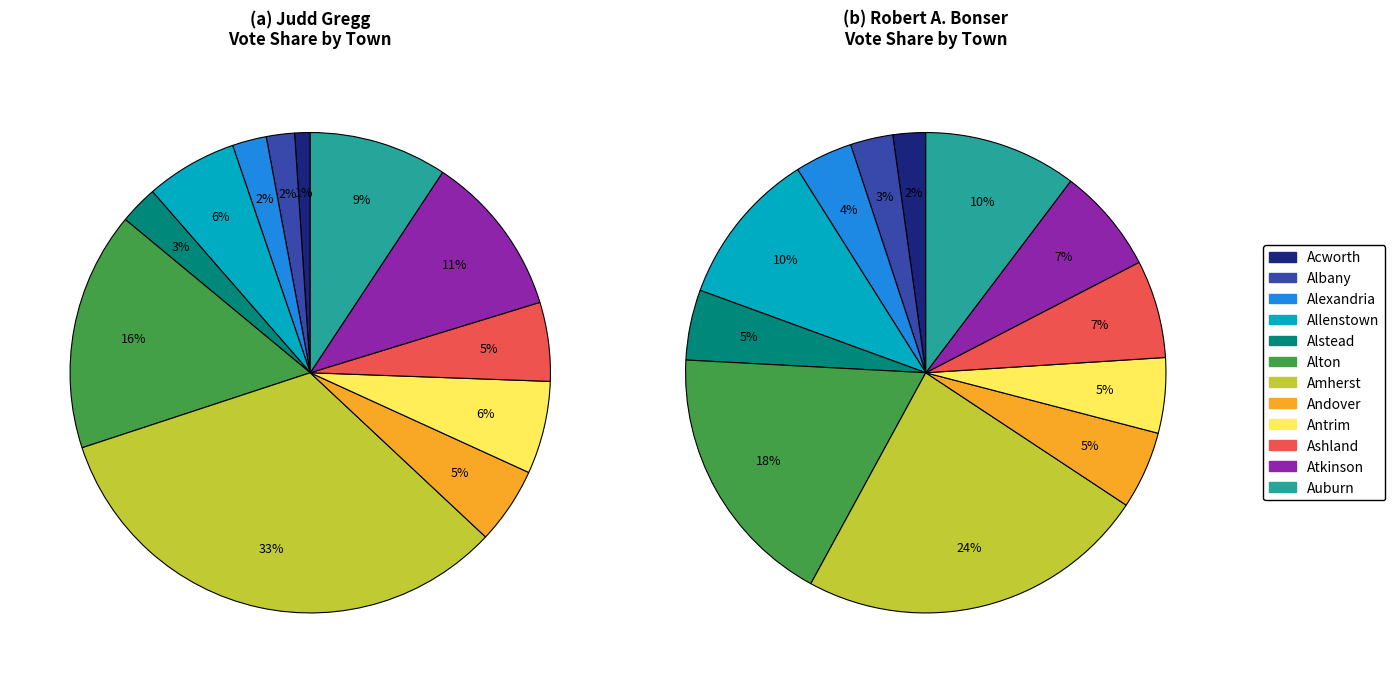

To the nearest percent, what is the average slice percentage?

8%